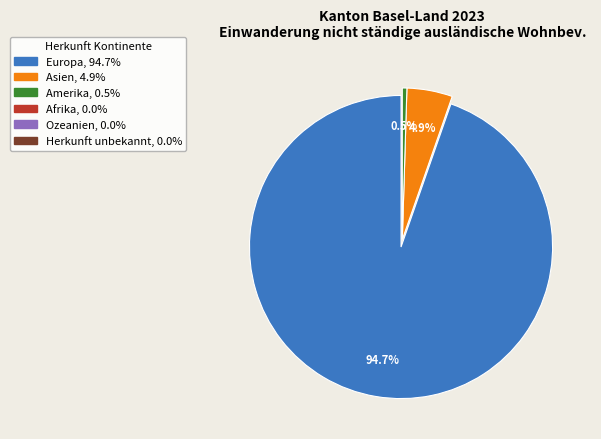

Does any single category account for the majority?

Yes